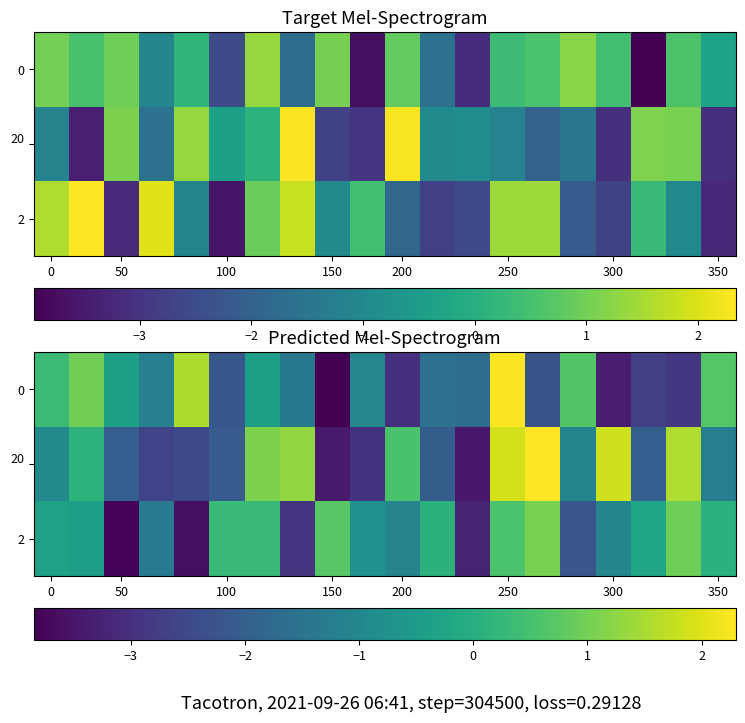

Which series has the largest total across all categories?

20